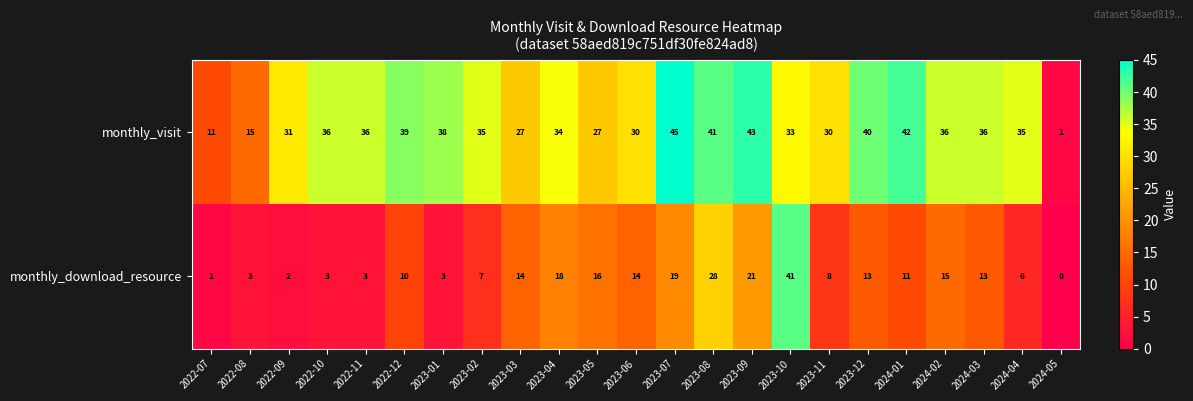

How many series are shown in this chart?

2